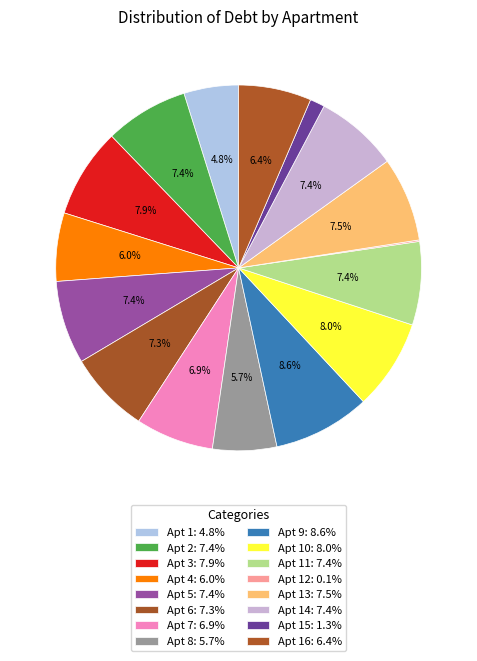

How many segments does this pie chart have?

16